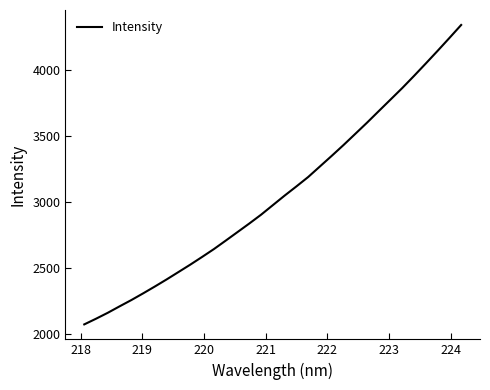

True or false: there are more than 1 points higher than both neighbors.

False